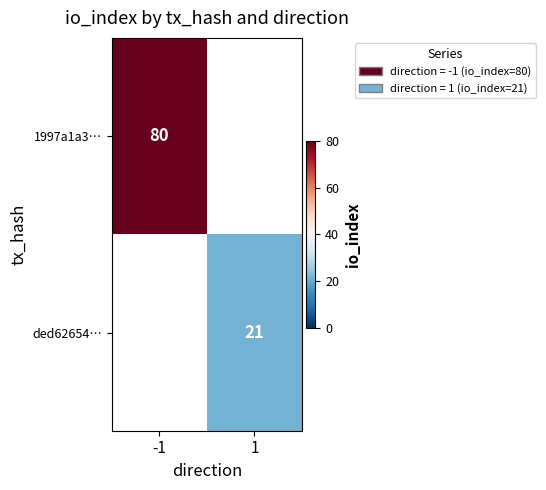

The ded62654… series shows 30 at 1. True or false?

False